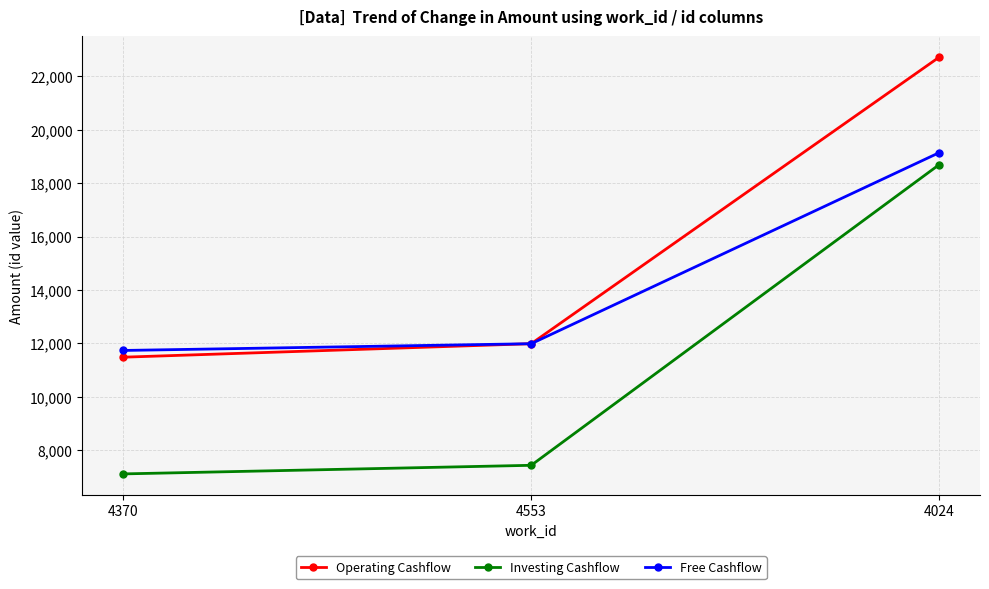

Which series has the widest spread of values?

Investing Cashflow